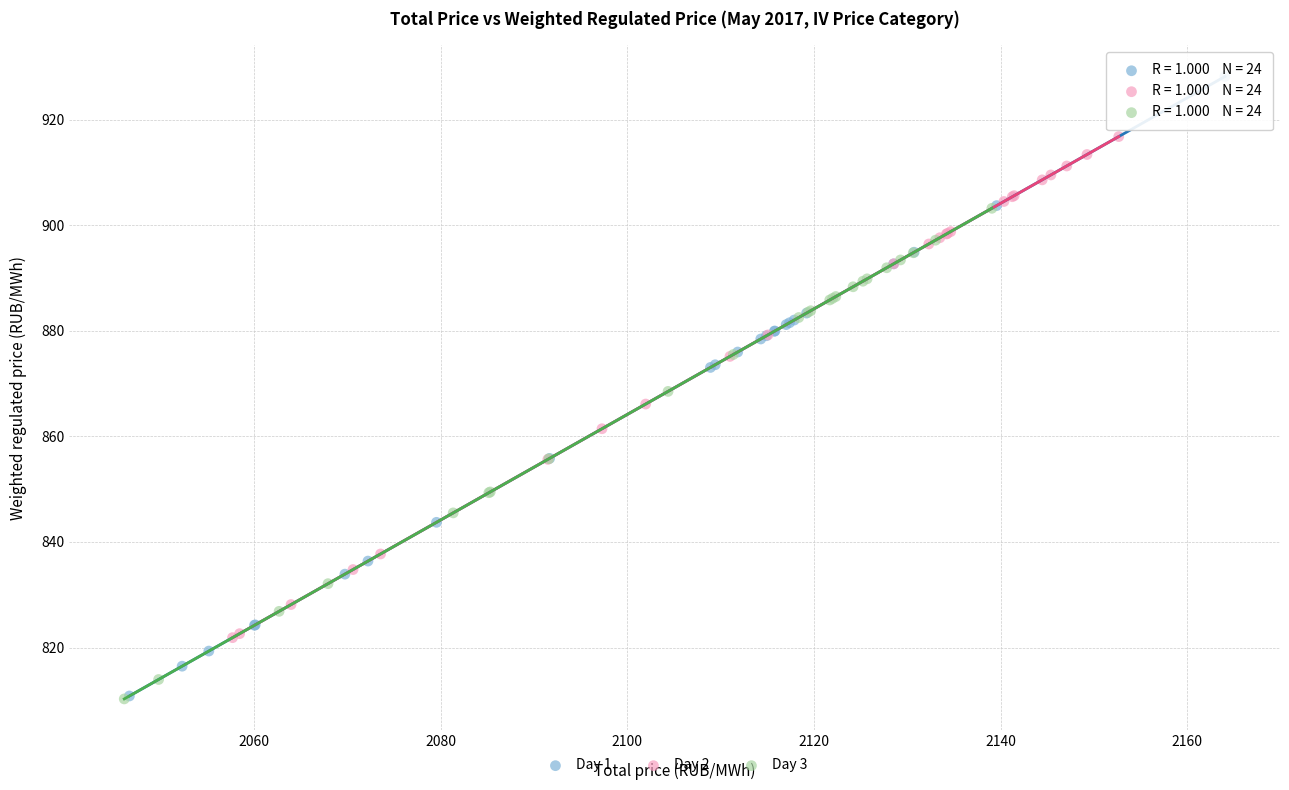

Which series has the largest Y range (max minus min)?

Day 1